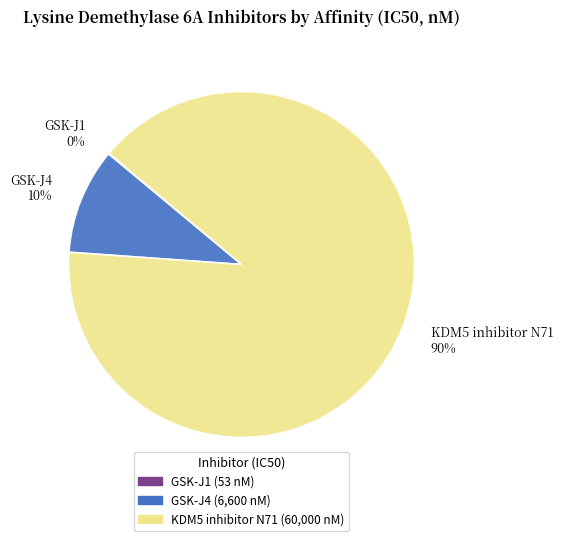

The KDM5 inhibitor N71 slice represents 90% of the pie. True or false?

True